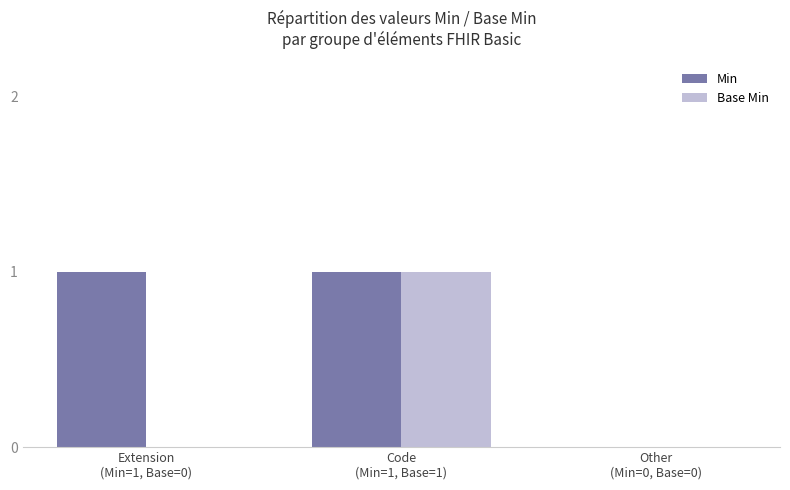

How many series are shown in this chart?

2